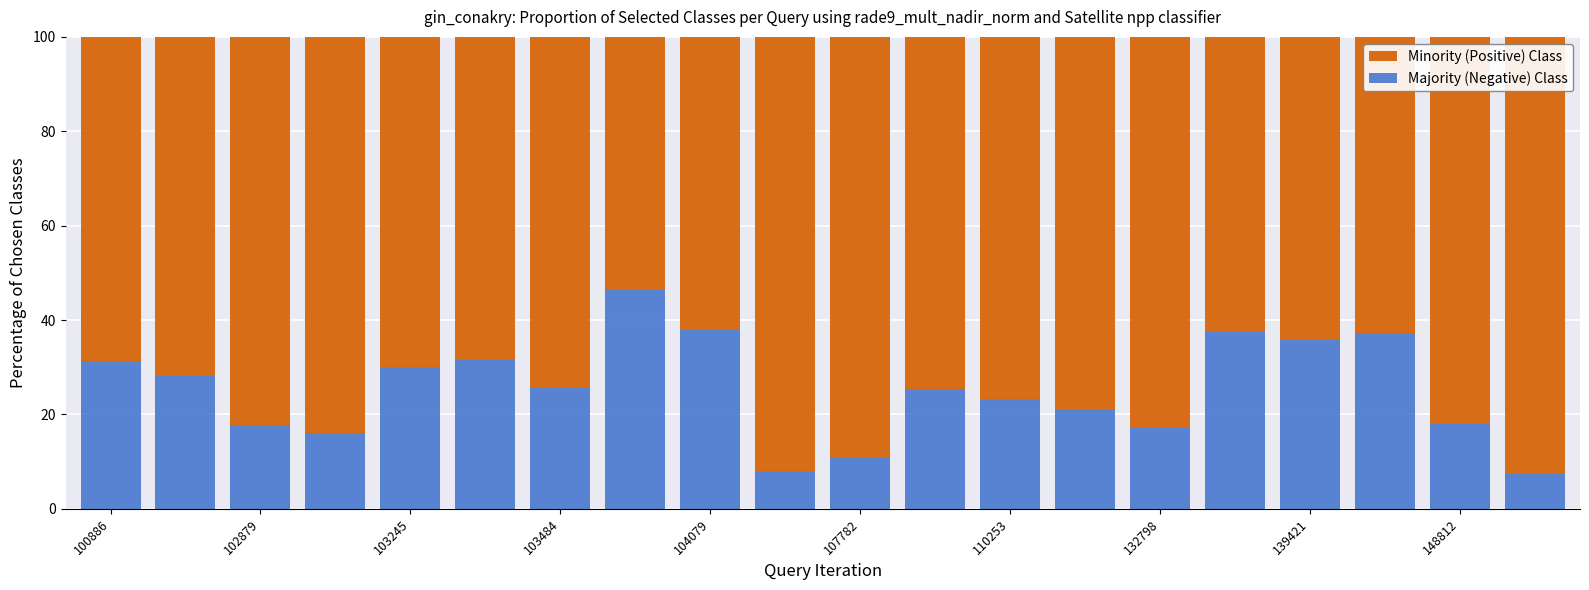

What is the average value of the Majority (Negative) Class series?

25.3